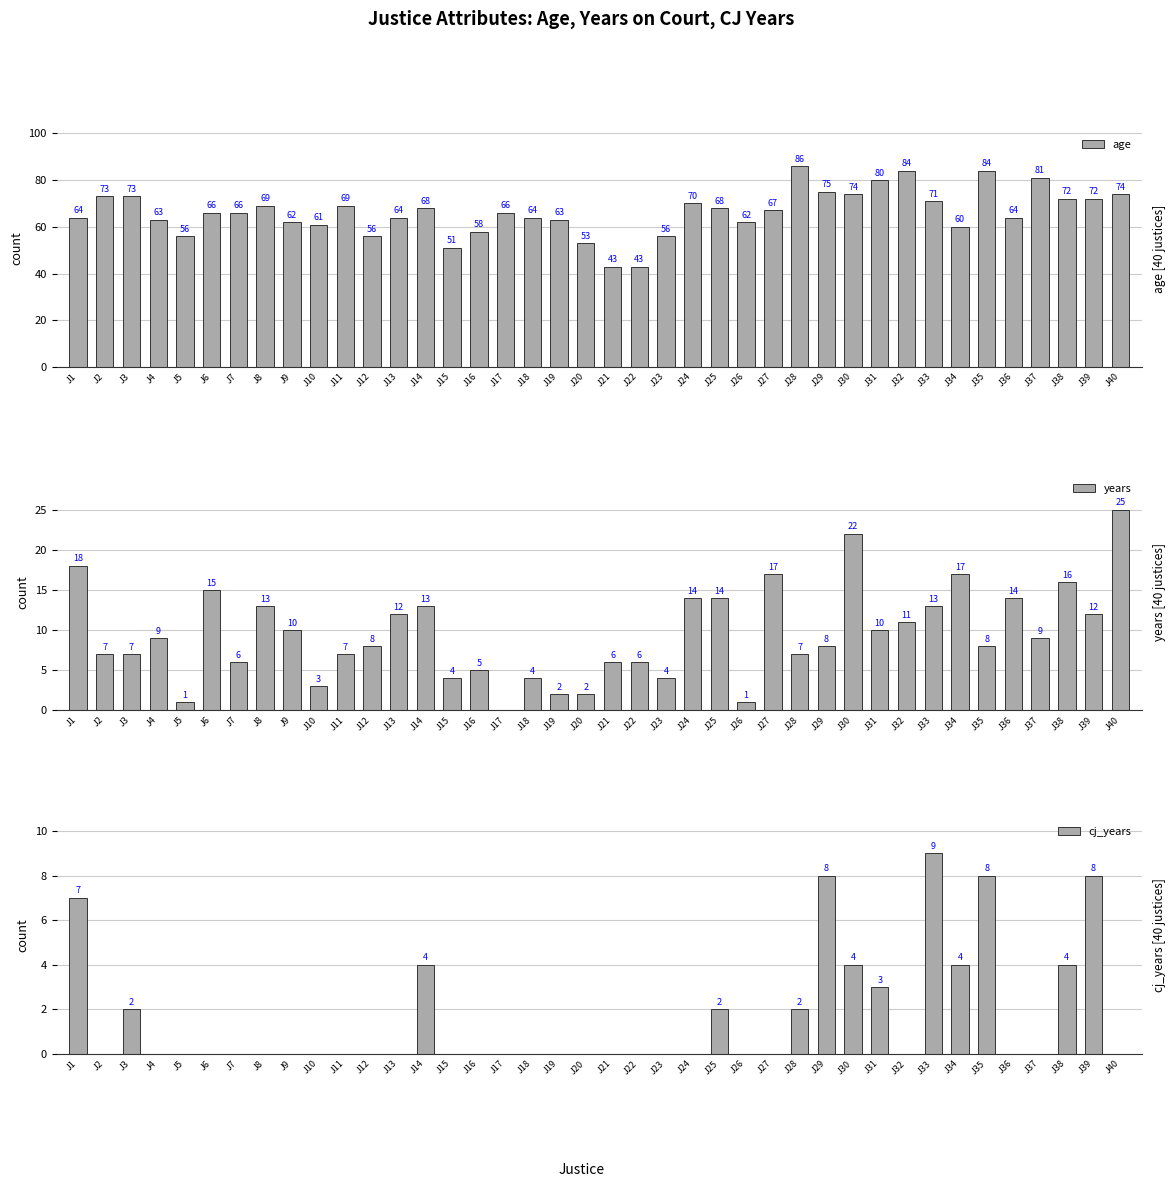

Rank the series by their maximum value, from lowest to highest.

cj_years, years, age